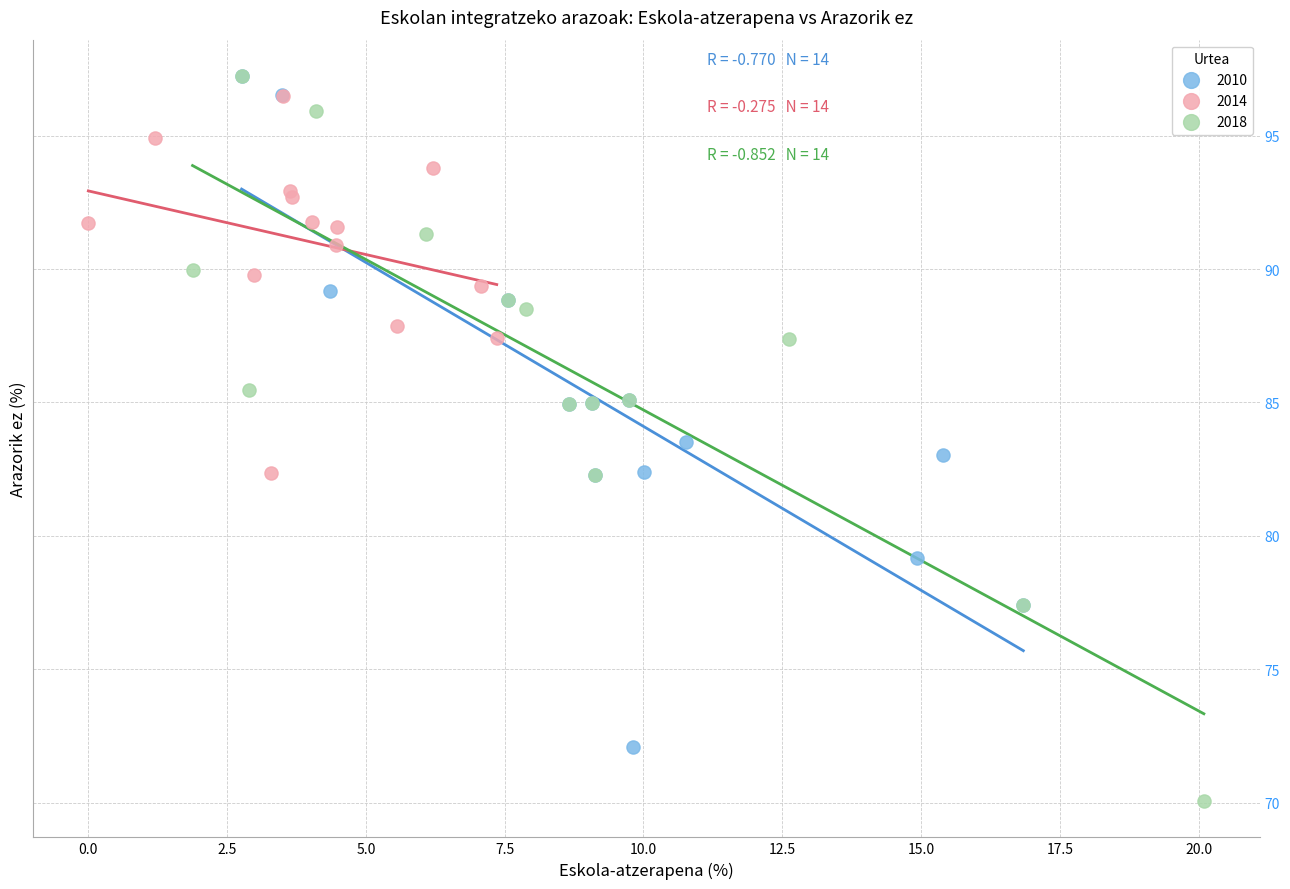

Which series has the widest spread of Y values?

2018